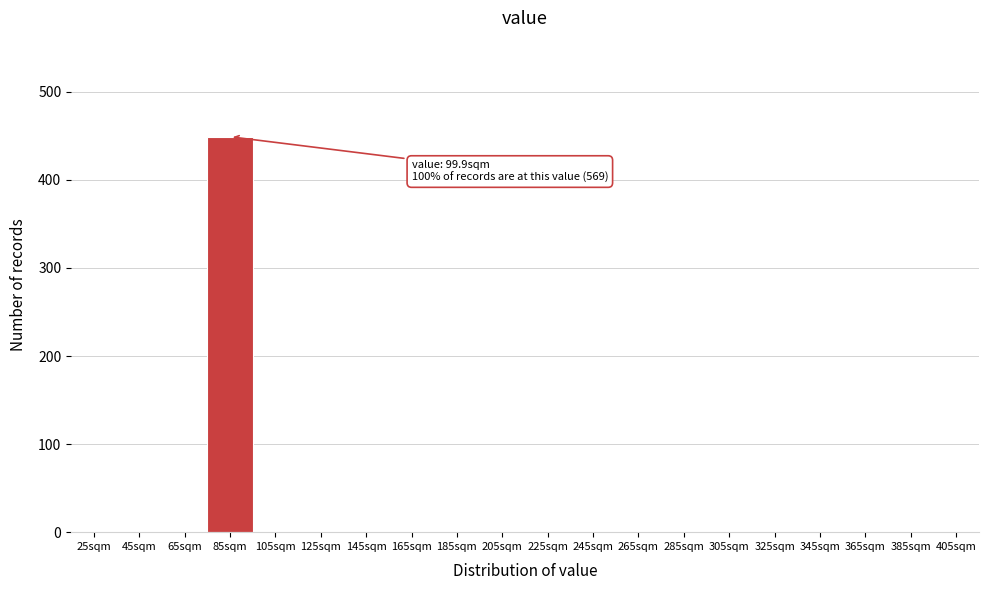

Reading left to right, what are all the values shown in this chart?

25sqm=0	45sqm=0	65sqm=0	85sqm=449	105sqm=0	125sqm=0	145sqm=0	165sqm=0	185sqm=0	205sqm=0	225sqm=0	245sqm=0	265sqm=0	285sqm=0	305sqm=0	325sqm=0	345sqm=0	365sqm=0	385sqm=0	405sqm=0